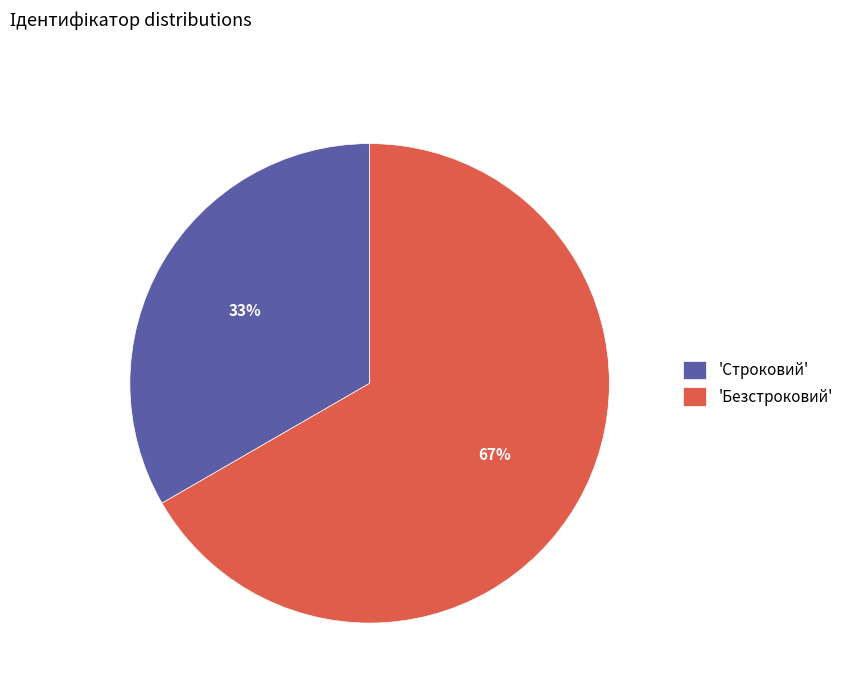

To the nearest percent, what is the combined percentage of 'Безстроковий' and 'Строковий'?

100%